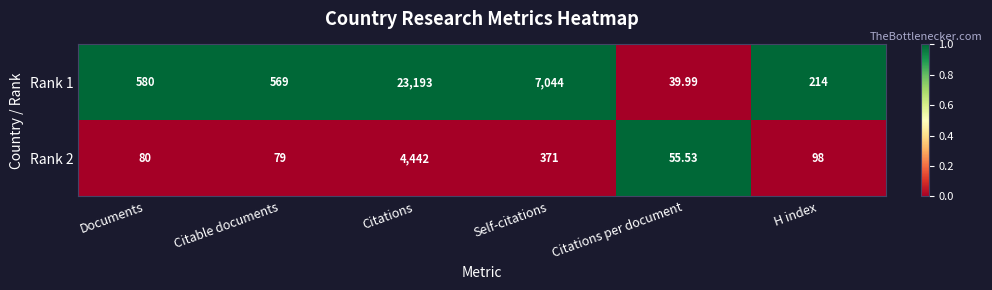

At which label is Rank 1 closest to 11616?

Self-citations